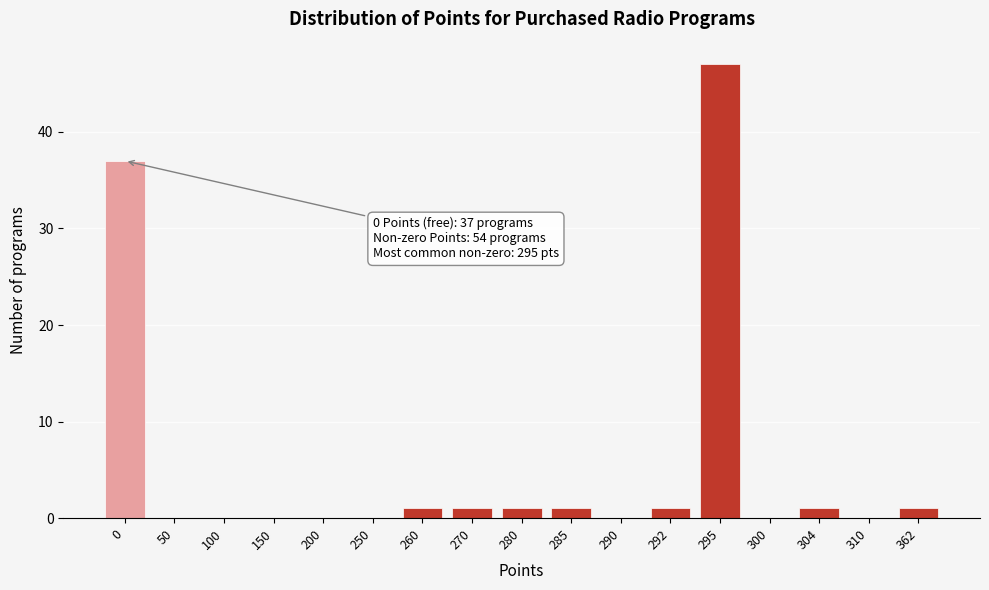

Reading right to left, transcribe all the data shown in this chart.

362=1	310=0	304=1	300=0	295=47	292=1	290=0	285=1	280=1	270=1	260=1	250=0	200=0	150=0	100=0	50=0	0=37